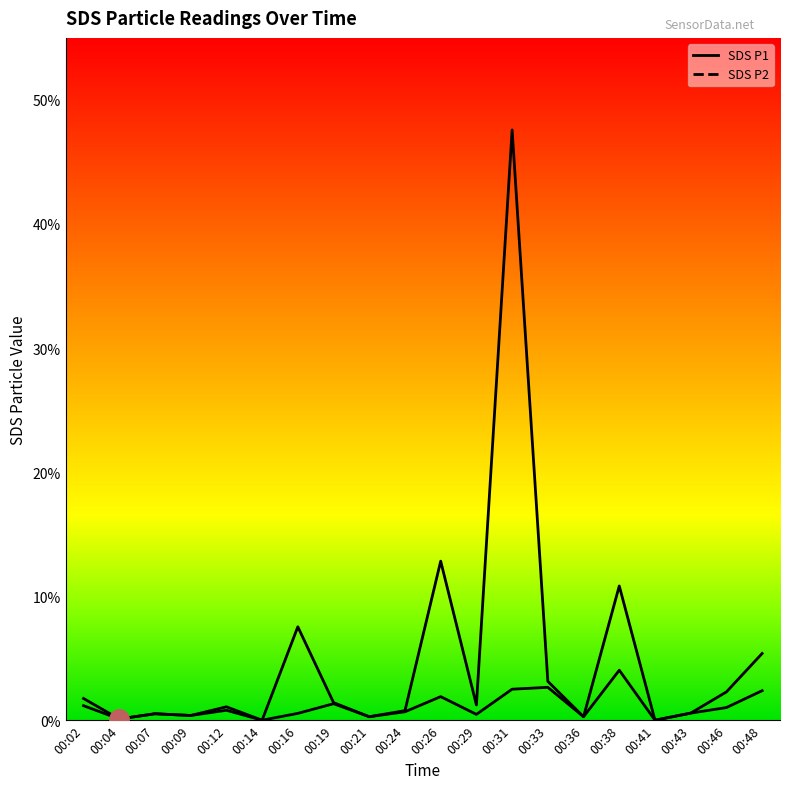

Which series has the largest range (max minus min)?

SDS_P1